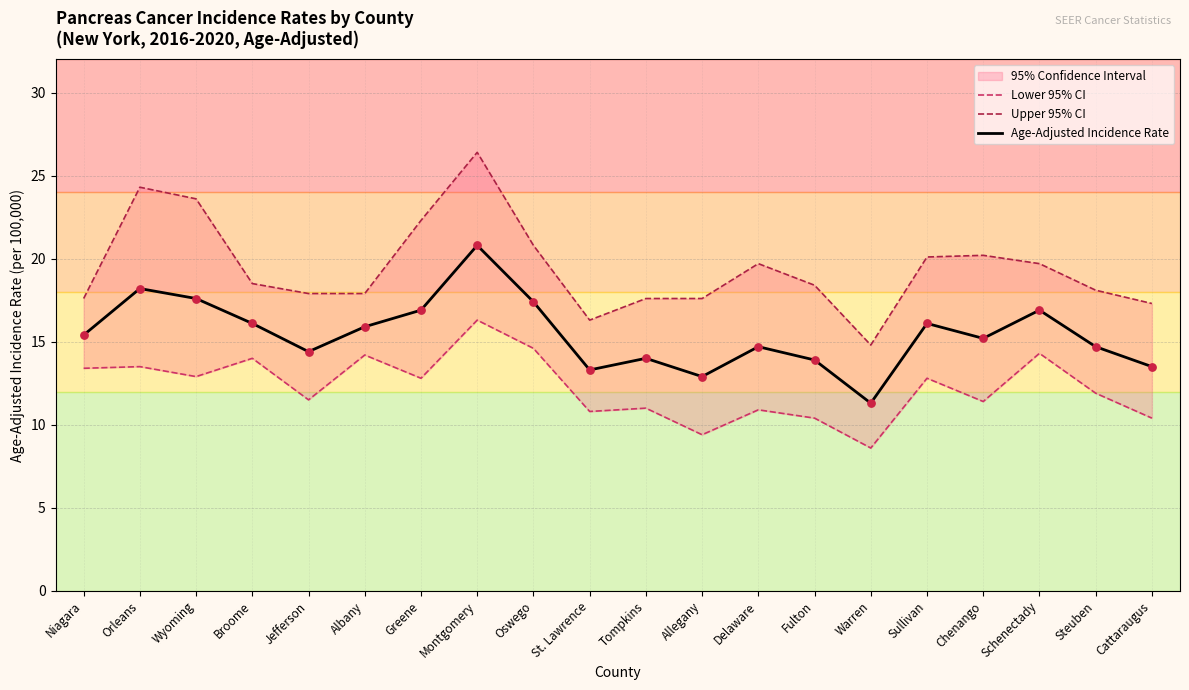

At how many categories does at least one series exceed 9?

20